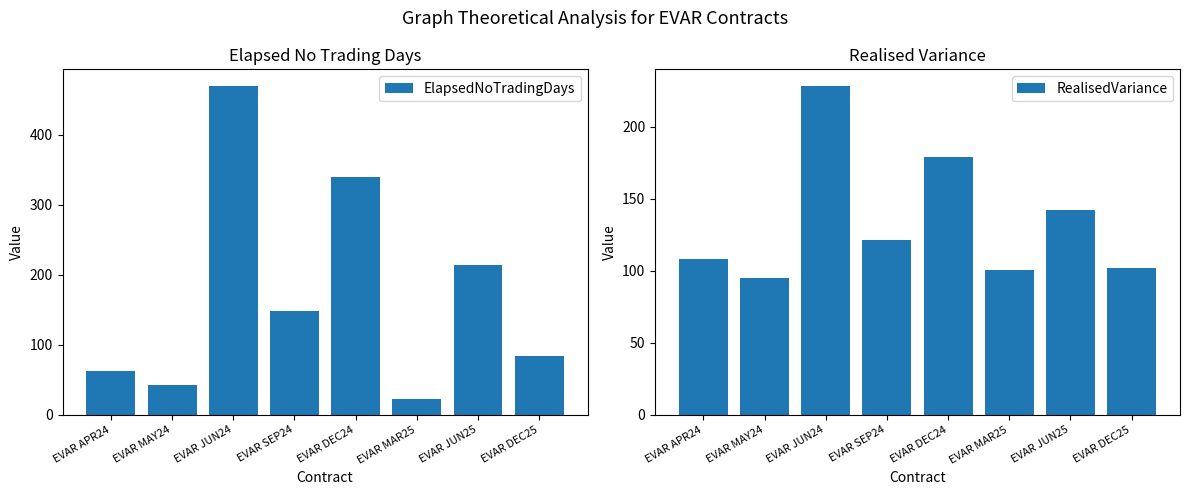

At which label does RealisedVariance reach its minimum?

EVAR MAY24